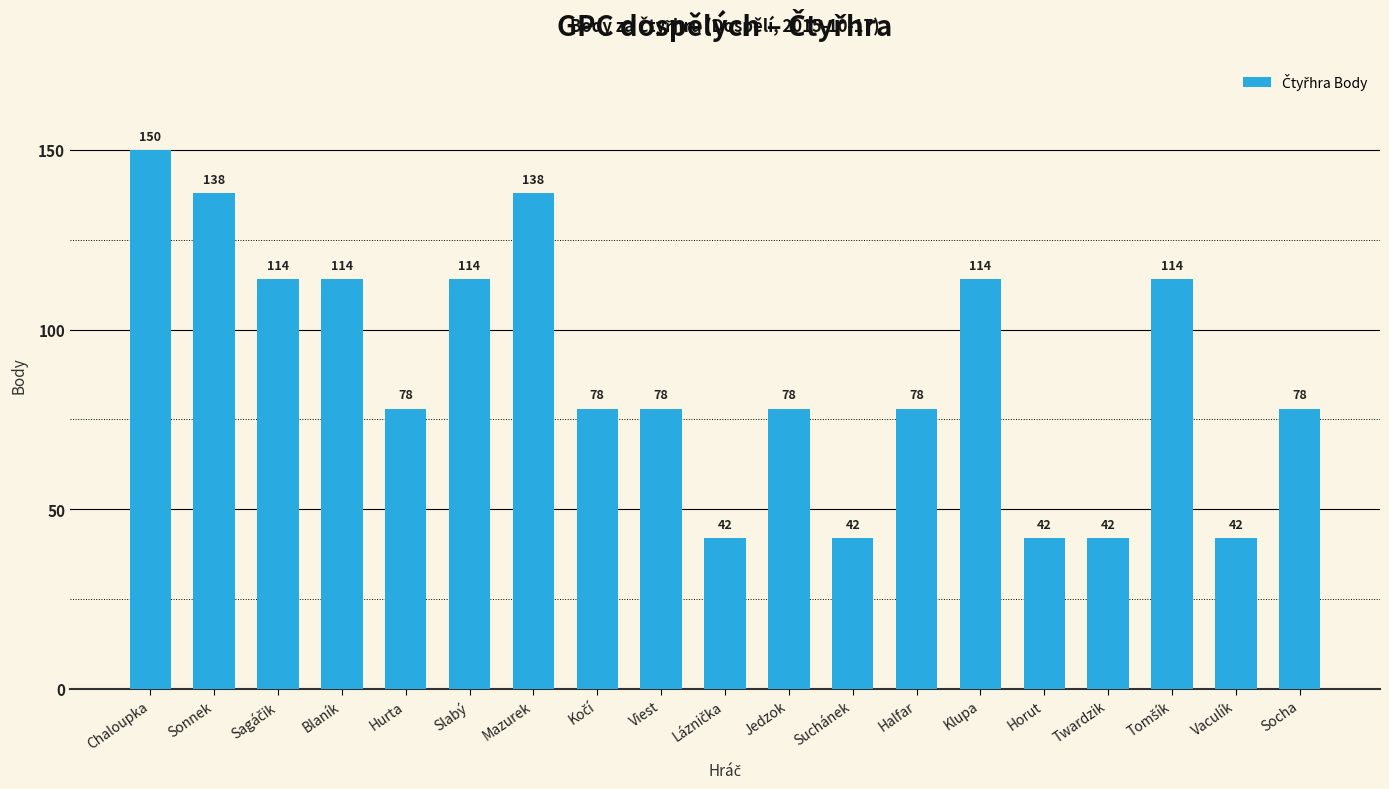

What is the difference between the values at Viest and Chaloupka?

72